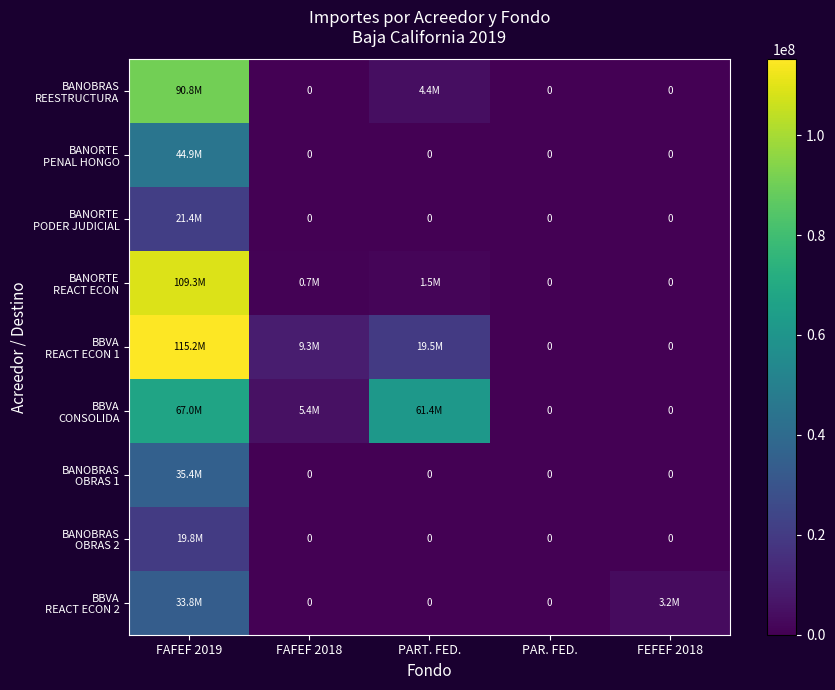

What is the difference between the BBVA REACT ECON 1 values at PAR. FED. and FAFEF 2019?

115182882.6